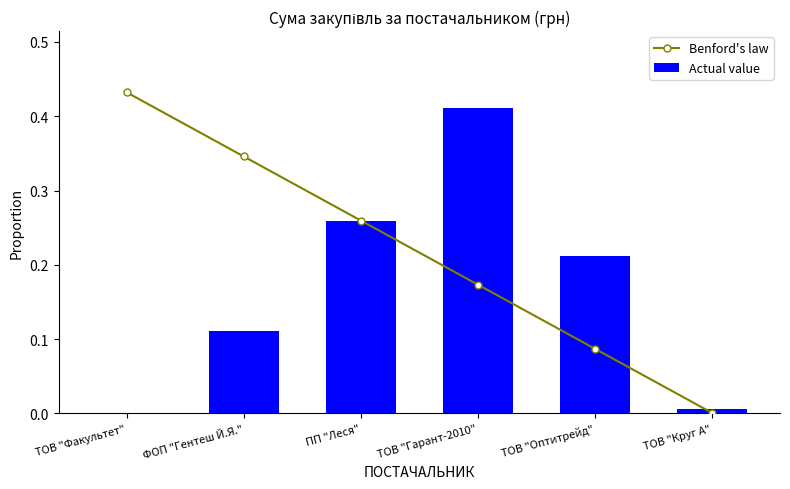

Which category has the highest value in the Benford's law series?

ТОВ "Факультет"